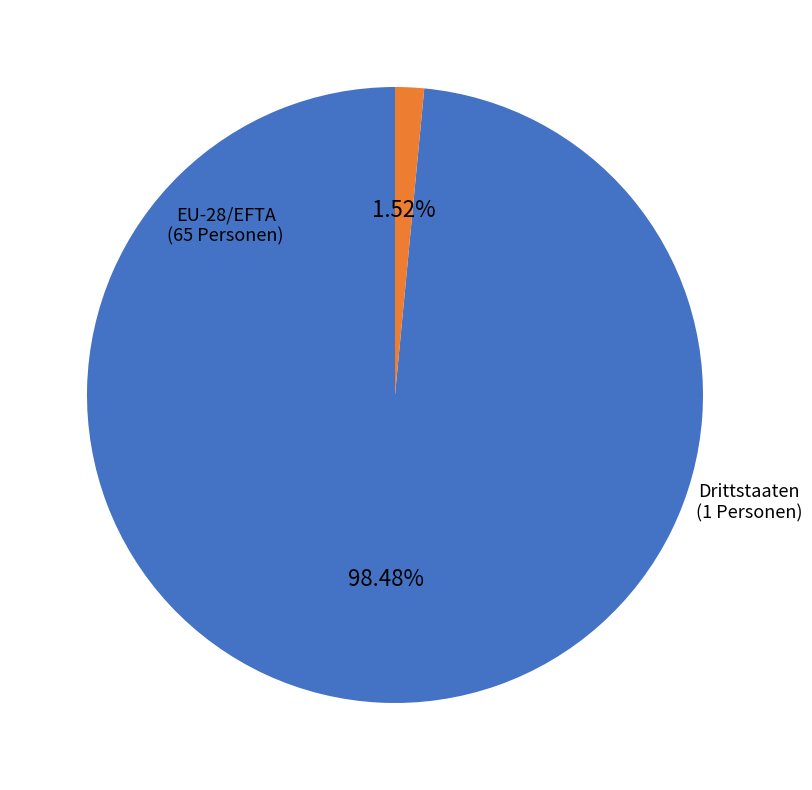

What is the smallest slice in the pie chart?

Drittstaaten